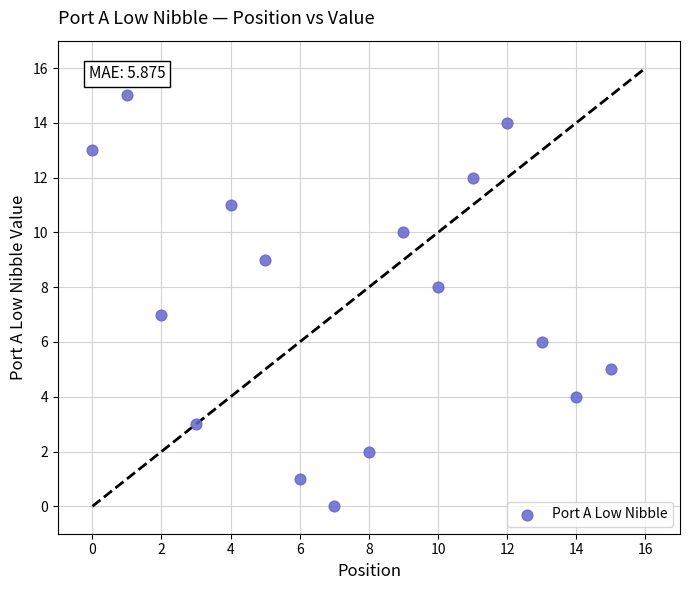

What is the range of Y values (max minus min)?

15